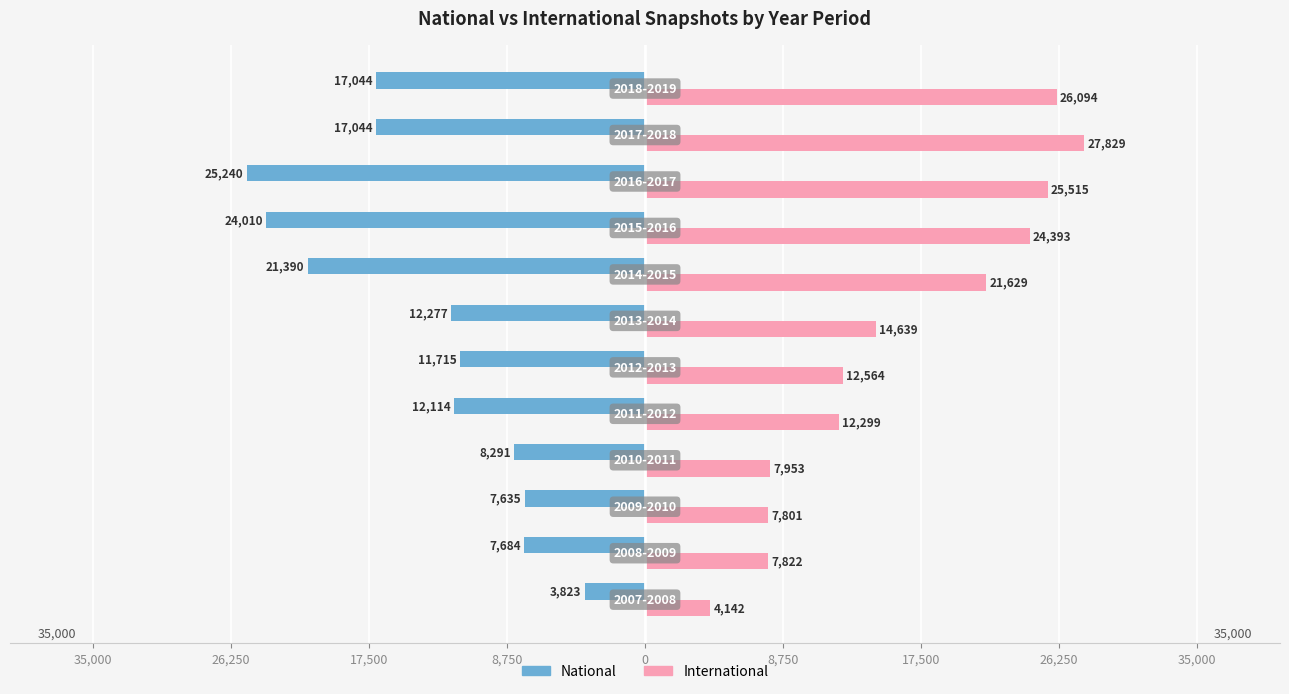

What are all the series names shown in the legend?

National, International